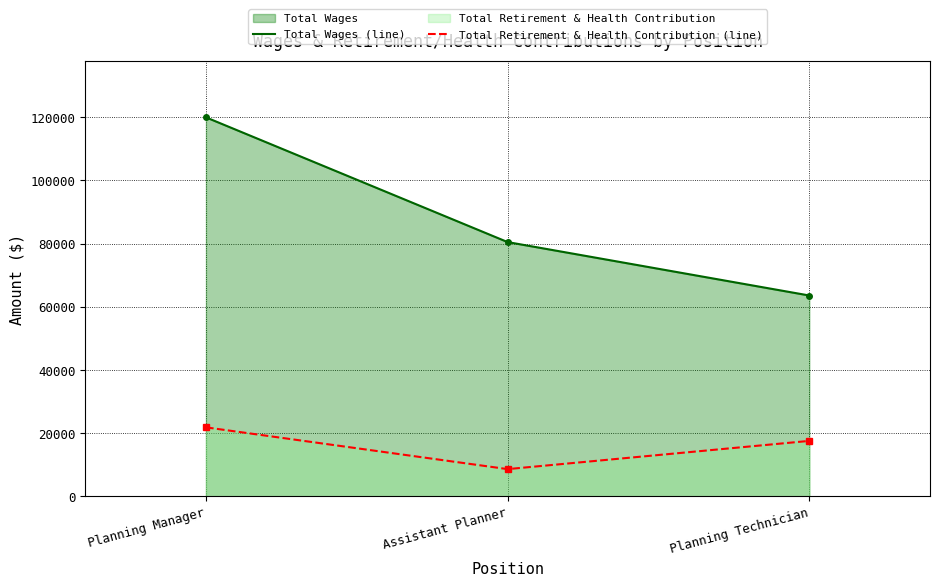

What is the smallest value displayed?

8596